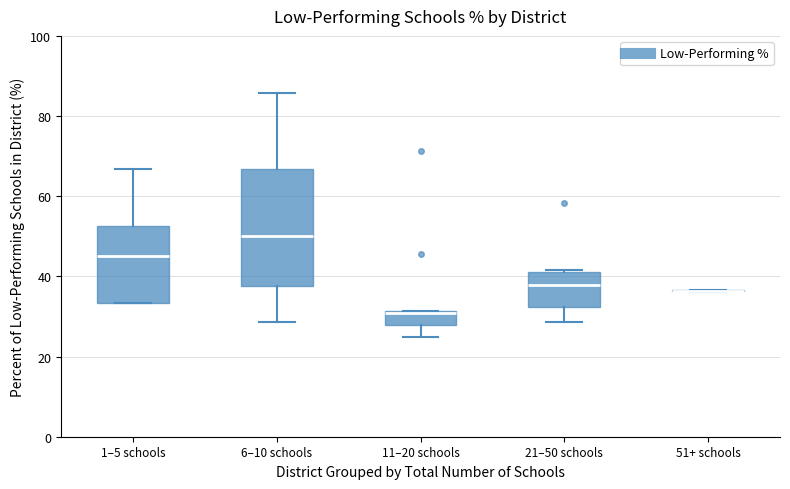

Reading left to right, transcribe this box plot: for each box, give where its median line is, the range the box spans, and where its two whiskers end, as read against the y-axis. The values are not printed on the chart, so give them approximately, as read against the axis.

1–5 schools: median 46, box 34 to 52, whiskers 34 to 66
6–10 schools: median 50, box 38 to 66, whiskers 28 to 86
11–20 schools: median 30, box 28 to 32, whiskers 26 to 32
21–50 schools: median 38, box 32 to 42, whiskers 28 to 42
51+ schools: box collapsed to a line at 36, whiskers 36 to 36